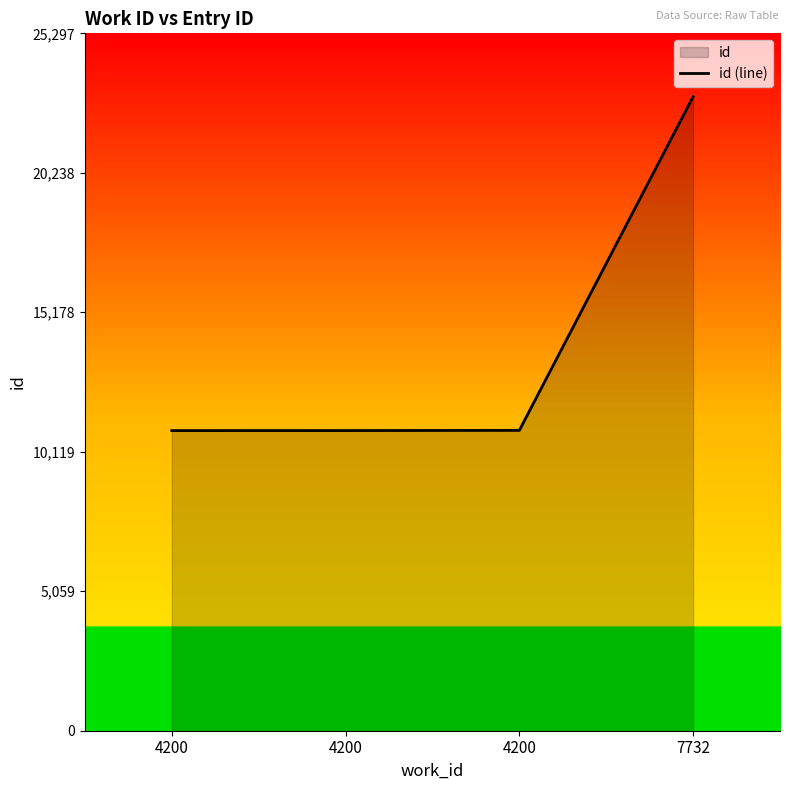

List the labels in order of value, largest first.

7732, 4200, 4200, 4200